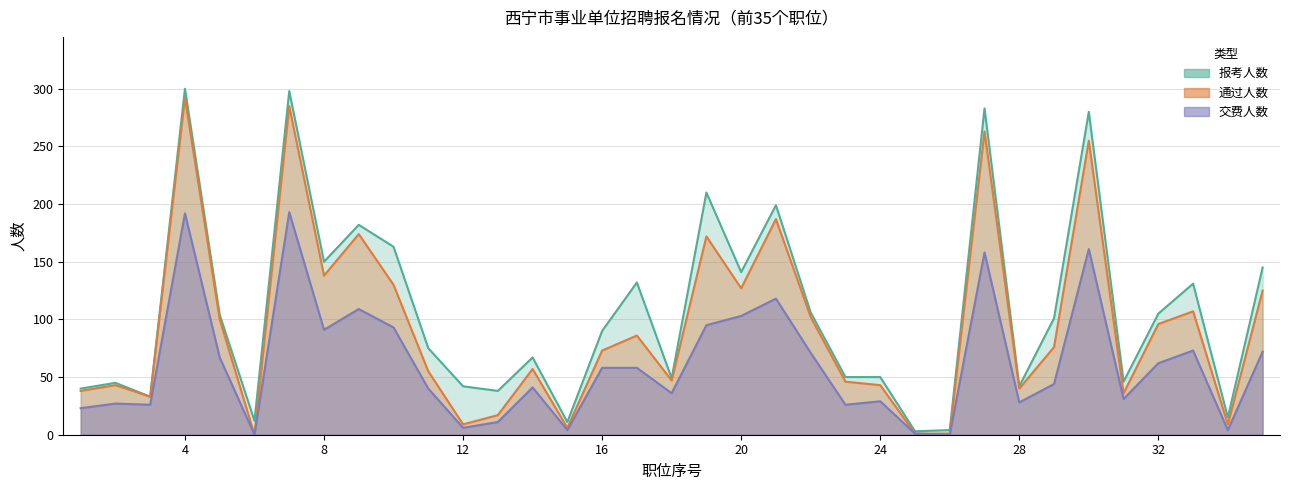

At which category does the chart reach its peak across all series?

4